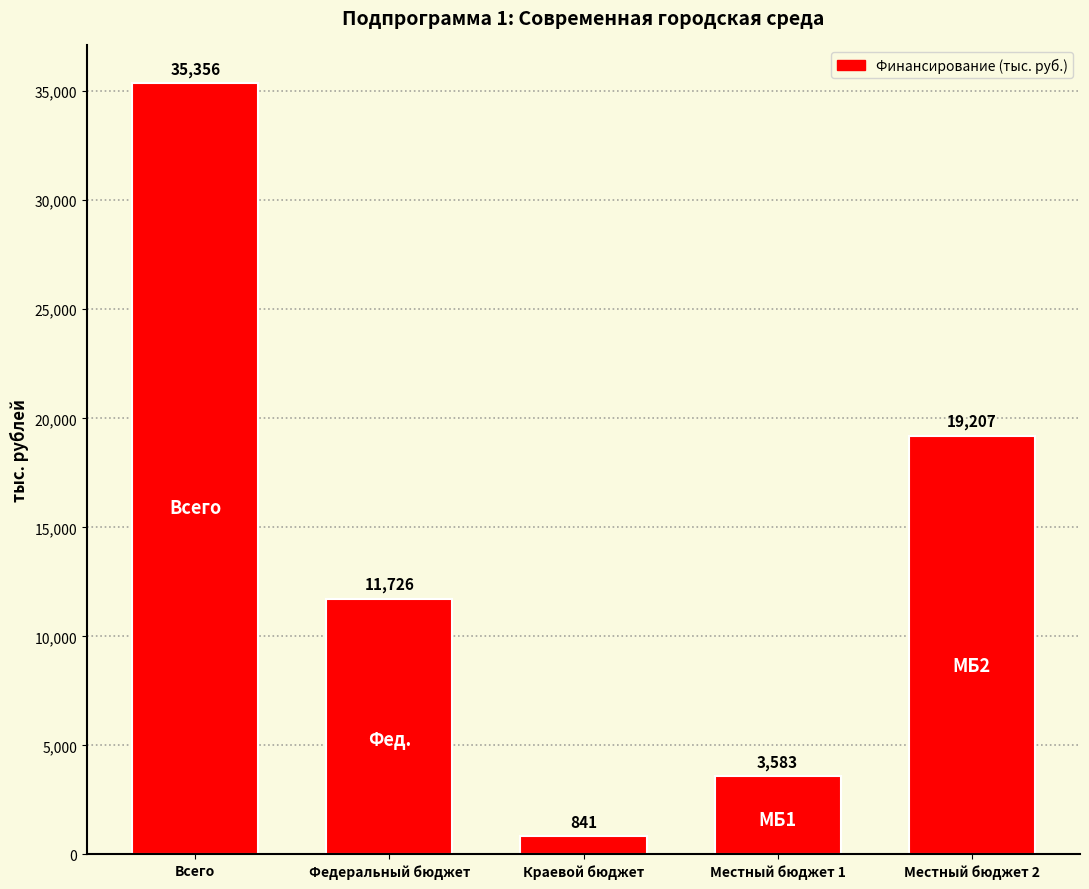

Which category has the highest value across all series?

Всего